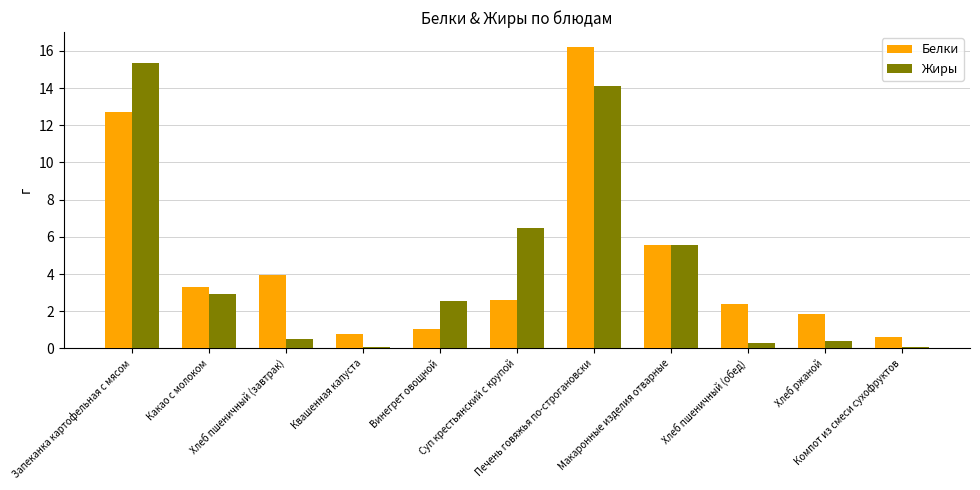

What is the average value of the Белки series?

4.6